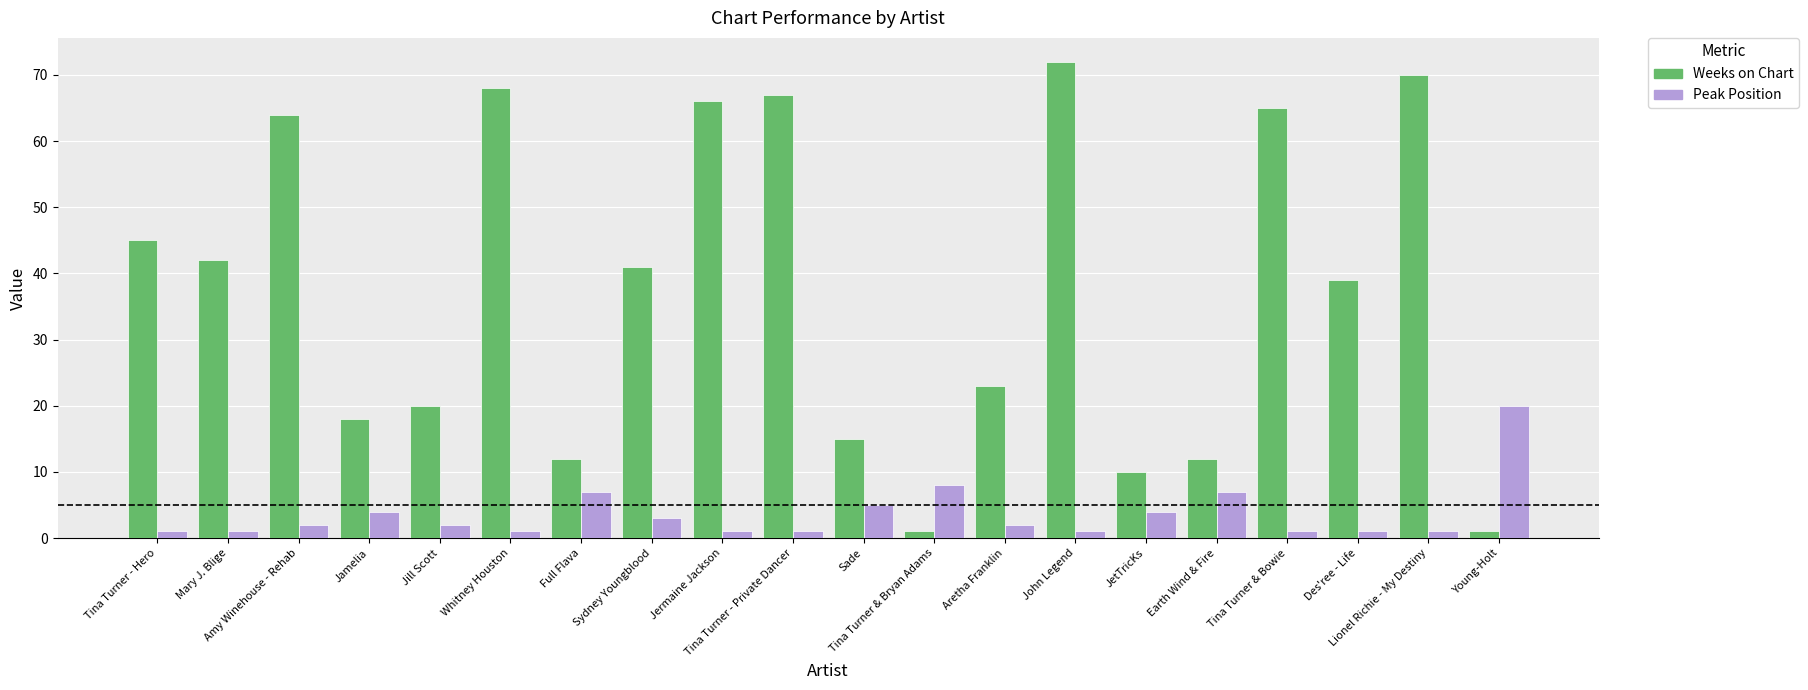

Between Lionel Richie - My Destiny and Young-Holt, which series saw the biggest shift?

Weeks on Chart